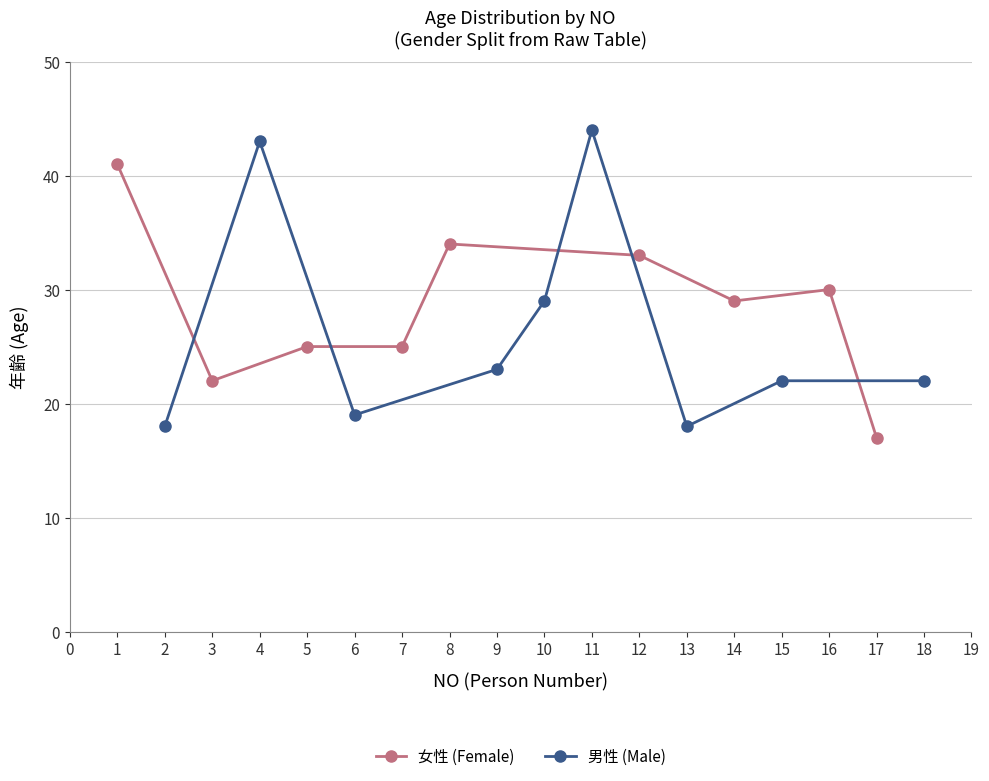

How many lines are shown in the chart?

2